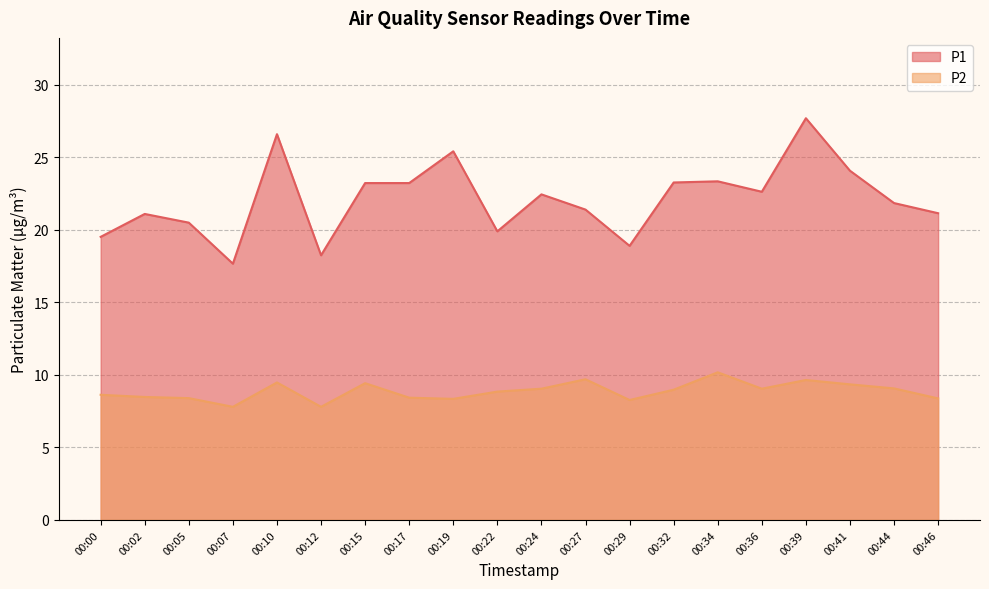

At which category is the sum across all series the highest?

00:39